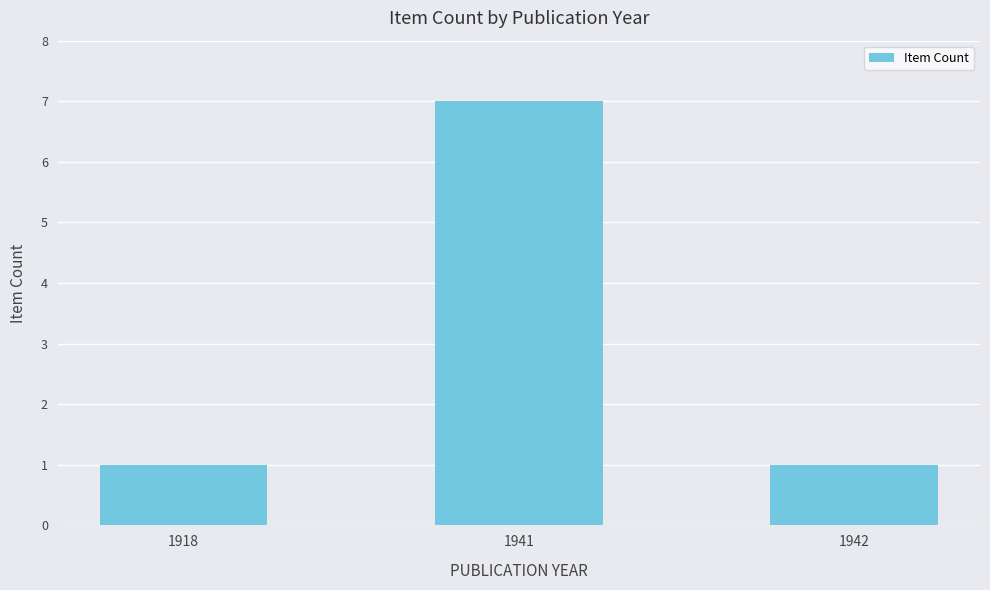

Reading left to right, what are all the values shown in this chart?

1	7	1